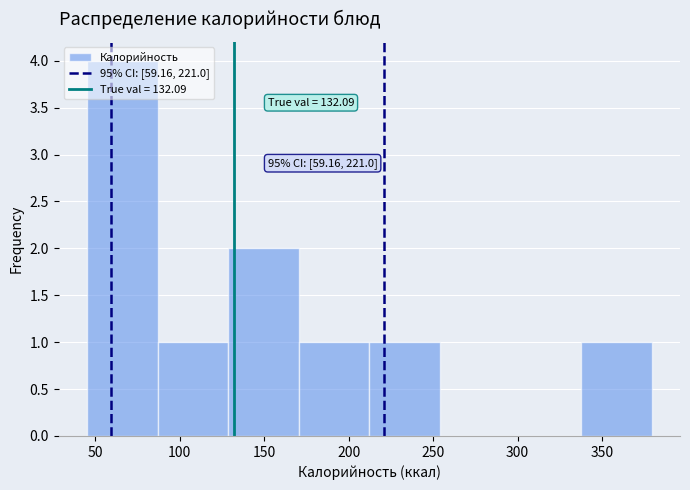

Over which range of the x-axis is the bar tallest?

45 to 85